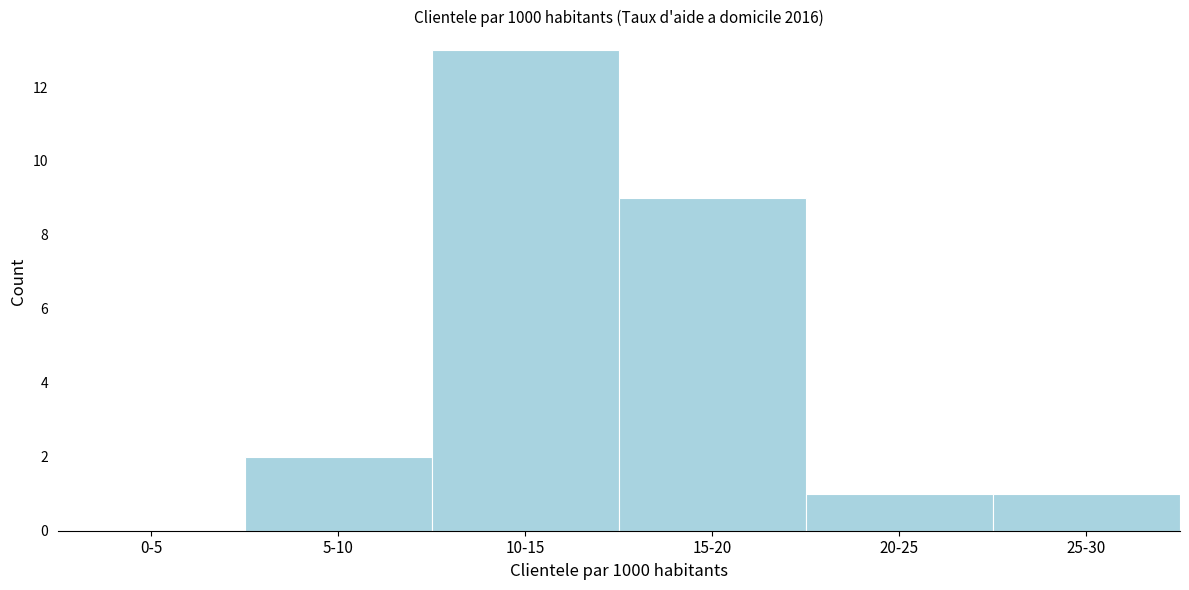

Reading left to right, list all the values displayed in this chart.

0-5=0	5-10=2	10-15=13	15-20=9	20-25=1	25-30=1